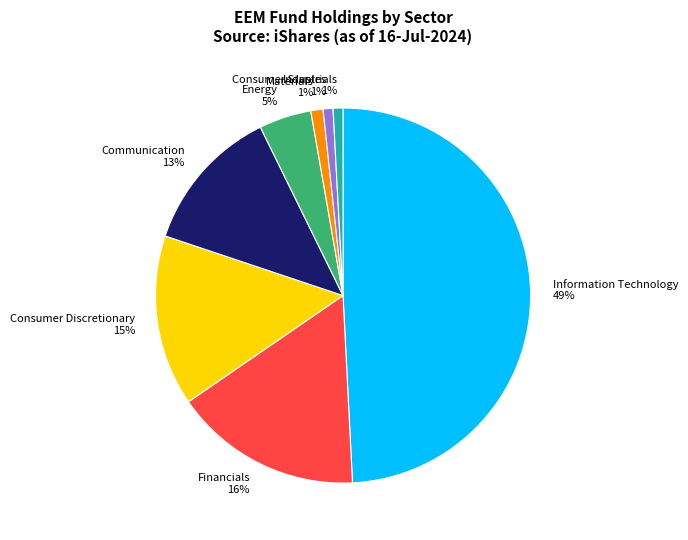

What is the largest slice in the pie chart?

Information Technology